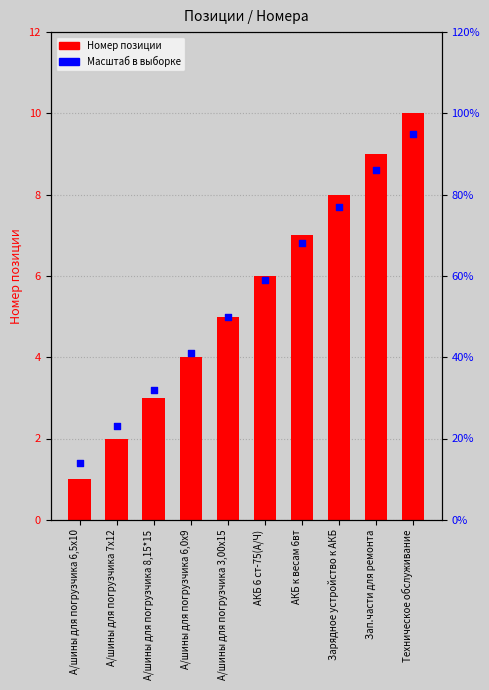

Which series reaches the maximum Y coordinate?

Номер